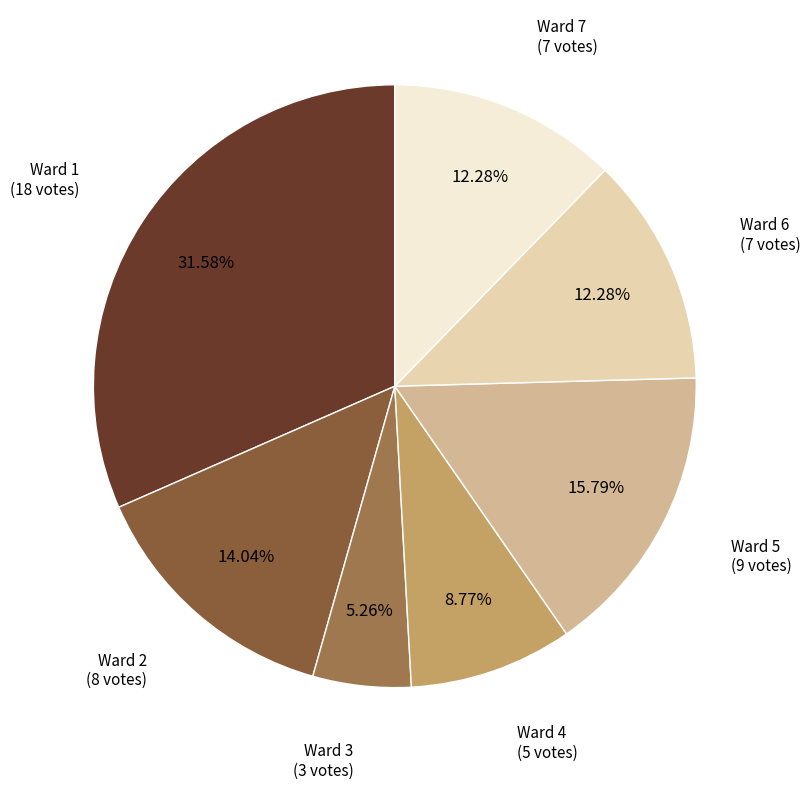

How many slices are in this pie chart?

7